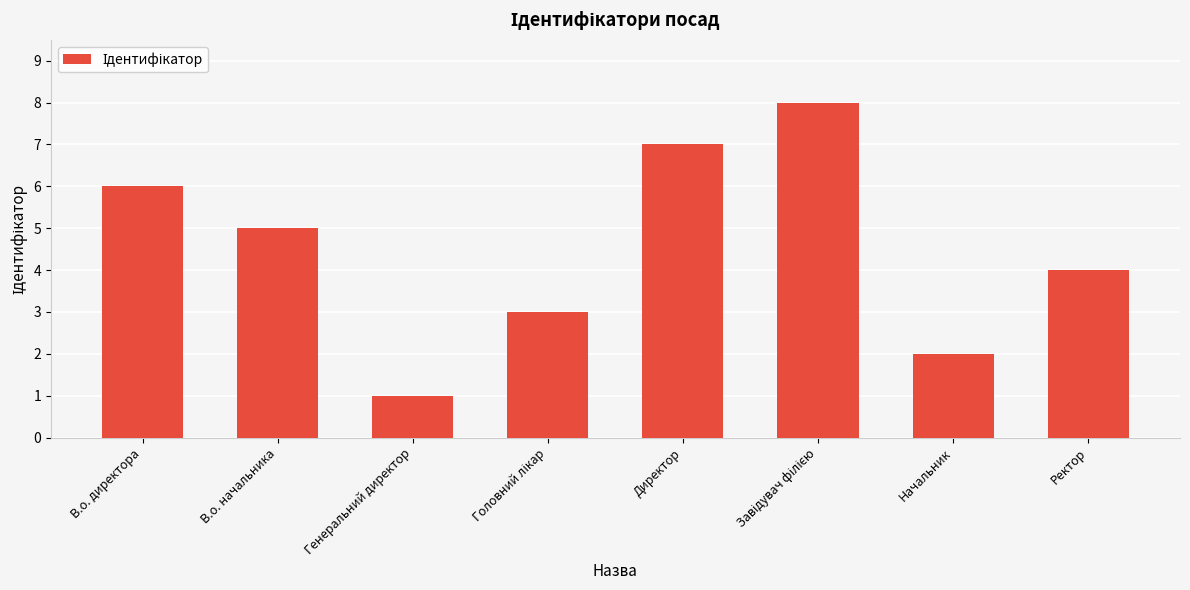

Reading right to left, transcribe all the data shown in this chart.

4	2	8	7	3	1	5	6